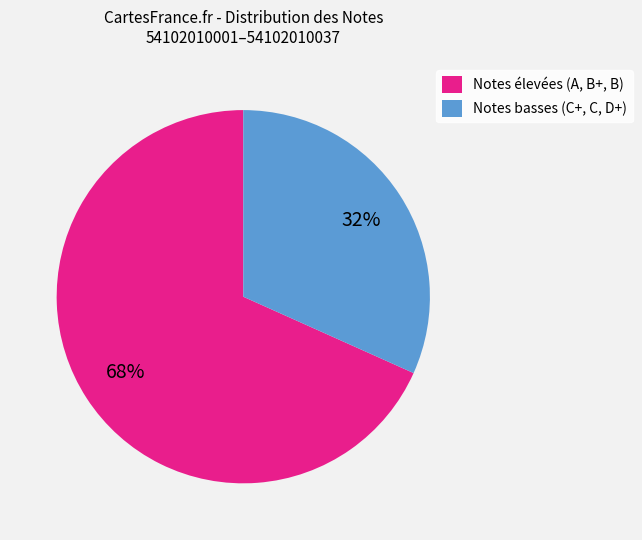

To the nearest percent, what is the combined percentage of Notes élevées (A, B+, B) and Notes basses (C+, C, D+)?

100%